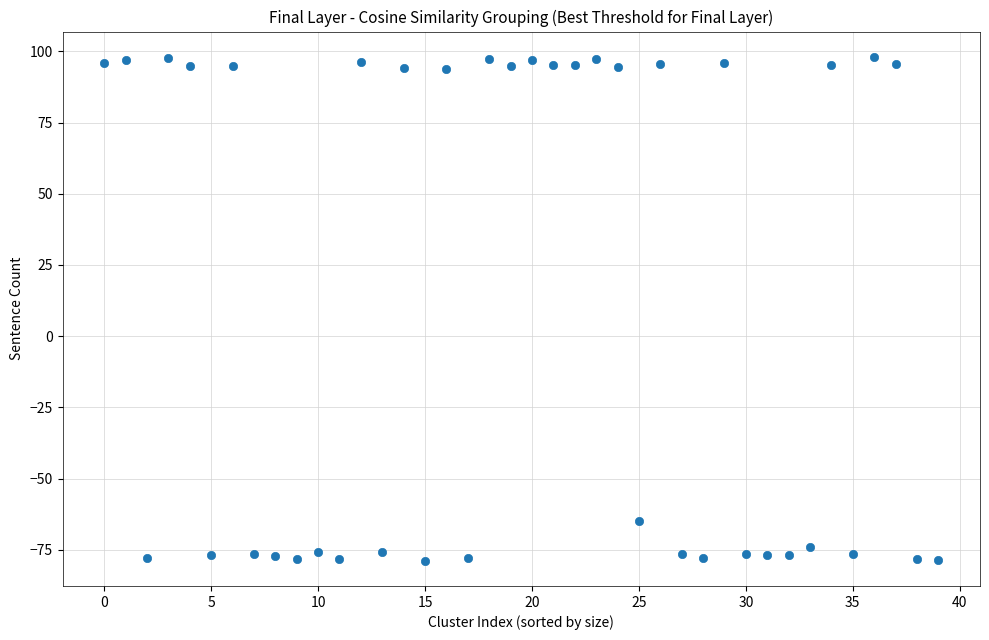

What Y value in the scatter plot is closest to 9?

-65.0